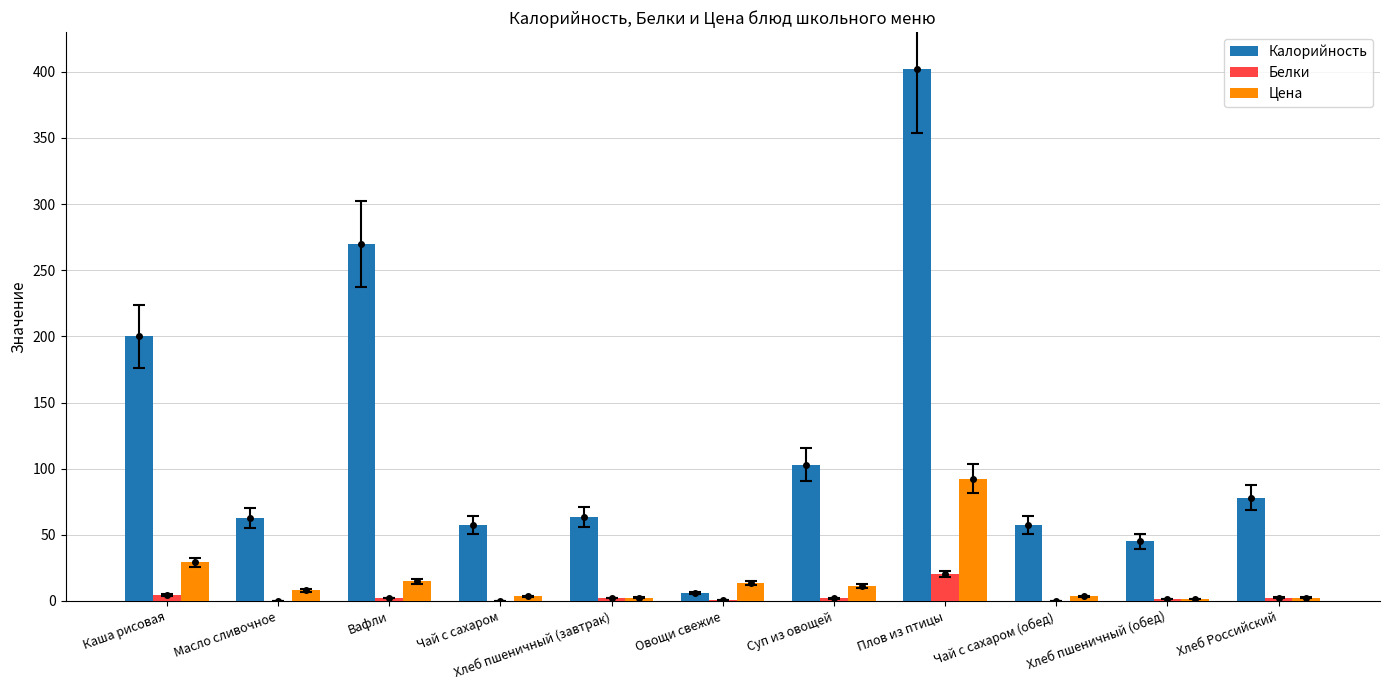

At how many categories does at least one series exceed 119?

3